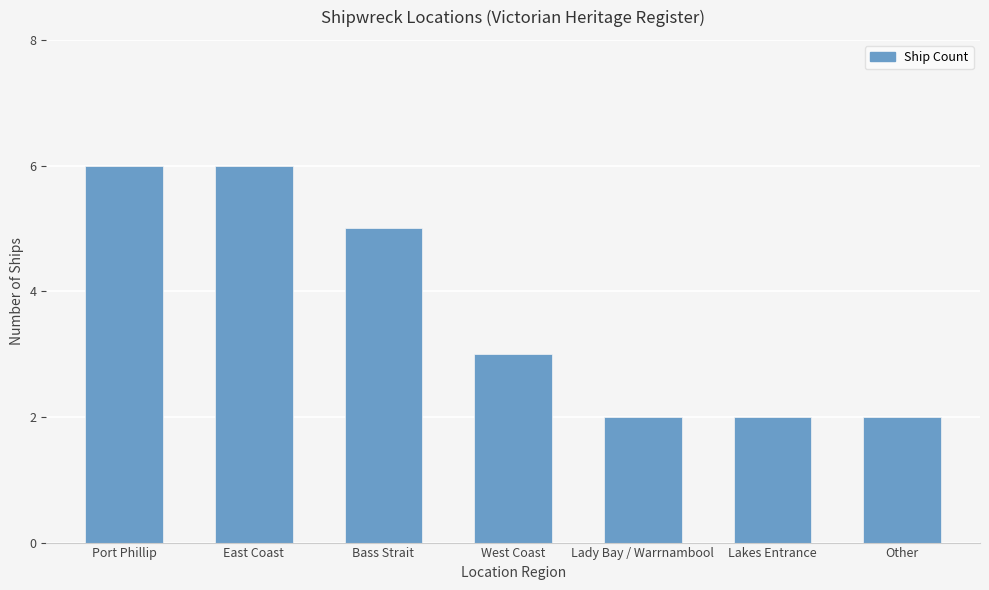

What is the smallest value displayed?

2